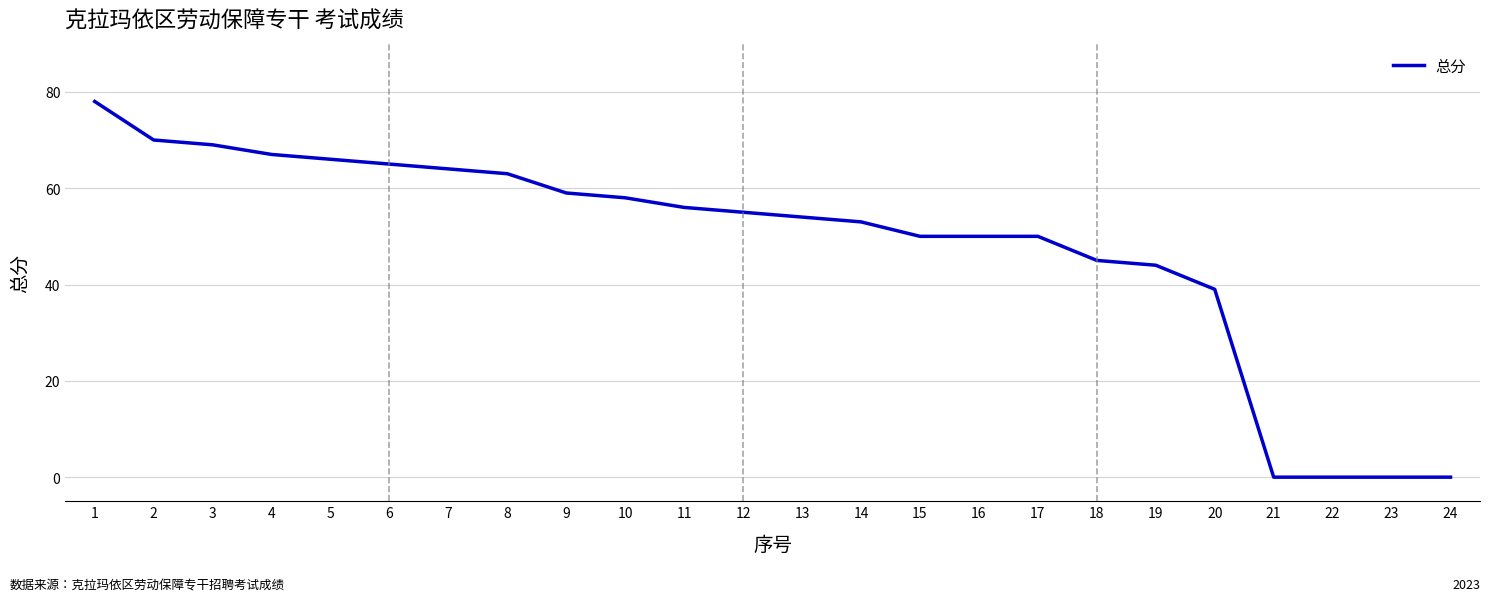

What is the sum of the values at 2 and 22?

70